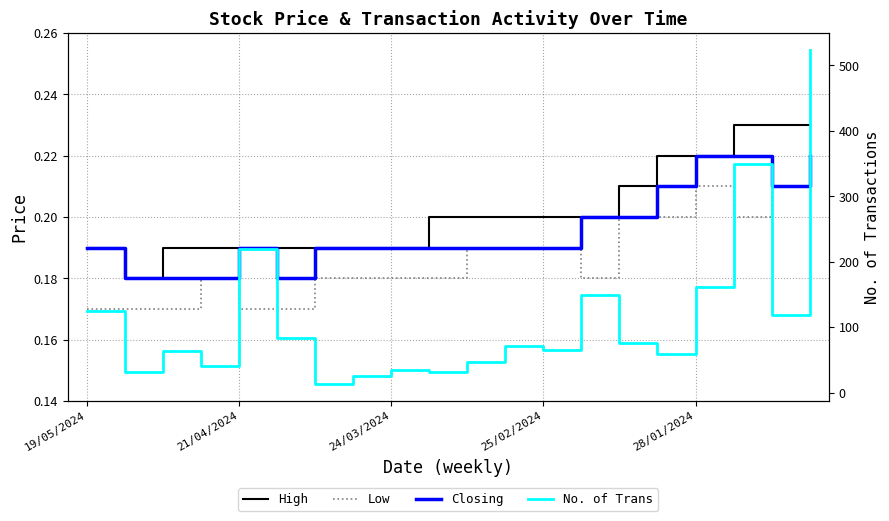

True or false: High and Closing intersect in this chart.

False